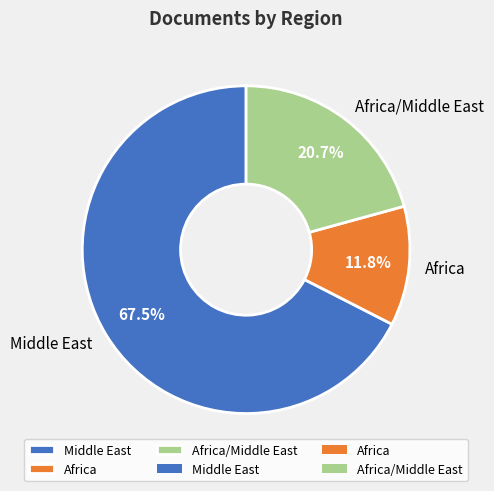

Does Middle East account for over 50% of the chart?

Yes